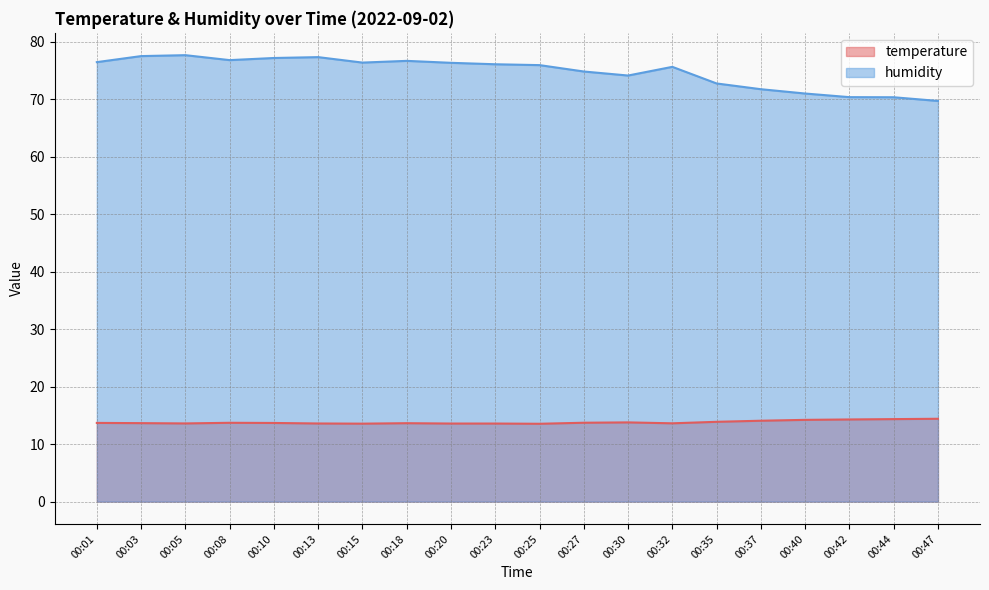

In humidity, how many points are lower than both neighbors (excluding endpoints)?

3